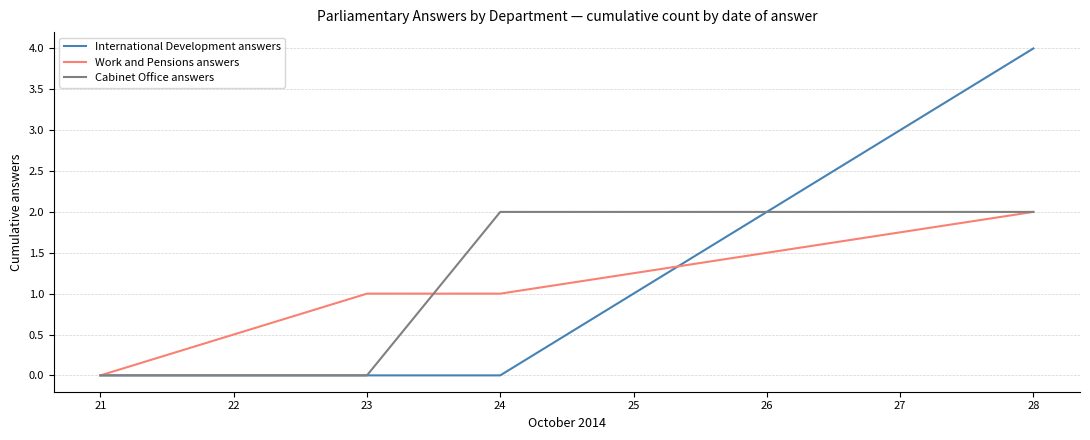

At which label does Work and Pensions answers reach its peak?

28